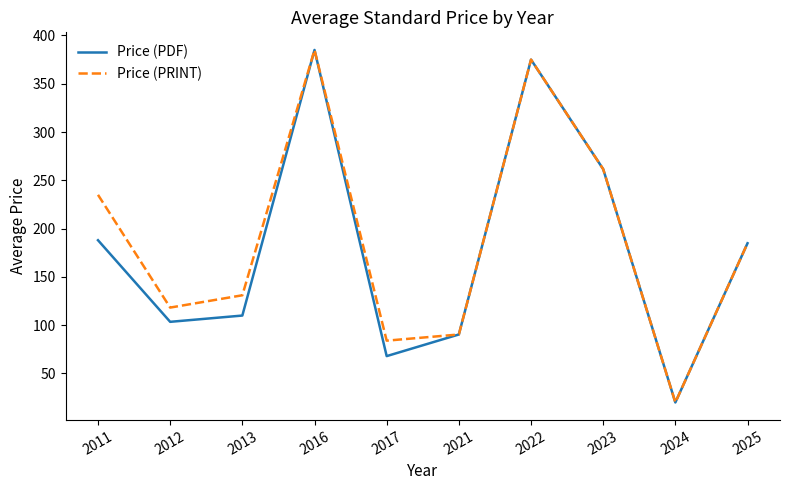

How many values in the Price (PRINT) series are below 184?

5